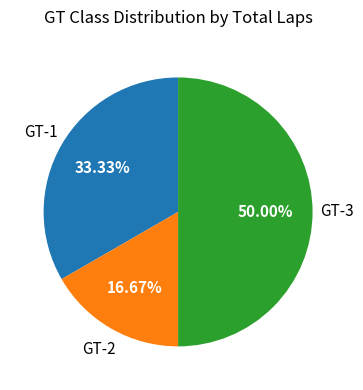

Count the number of slices in the pie.

3